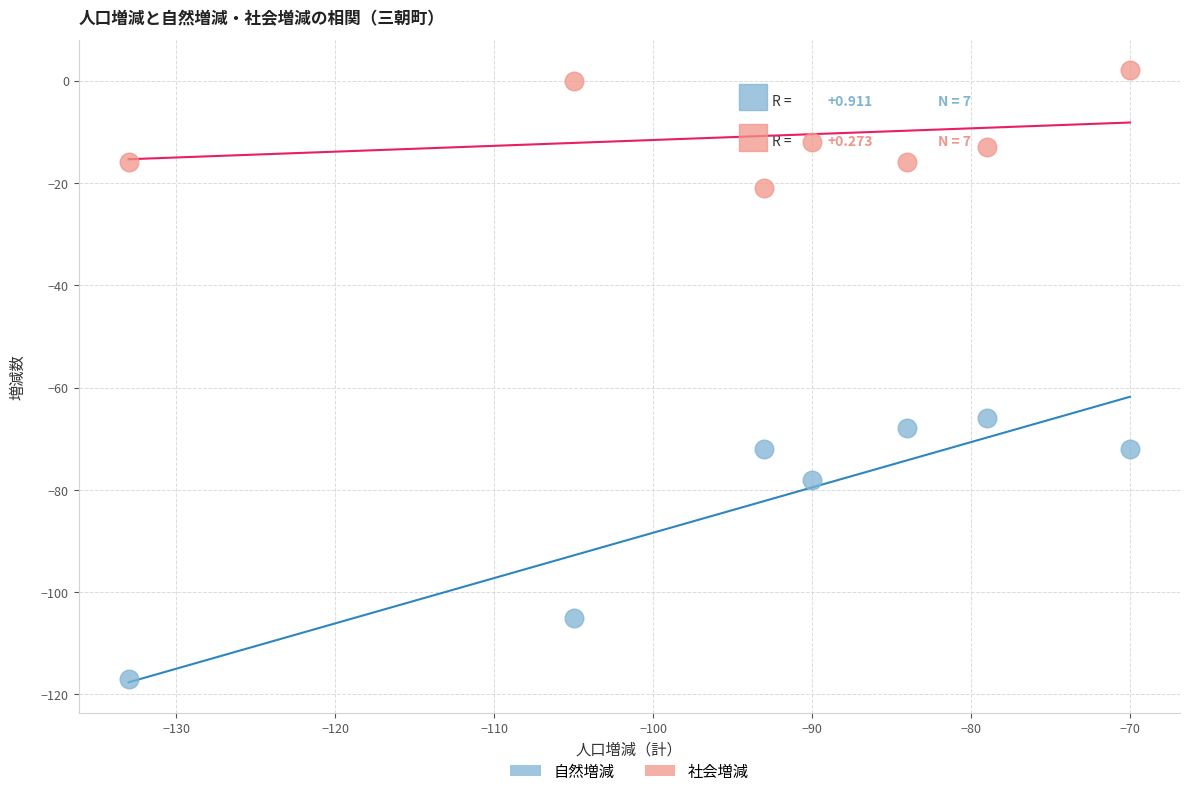

Across all series, what Y value is closest to -57?

-66